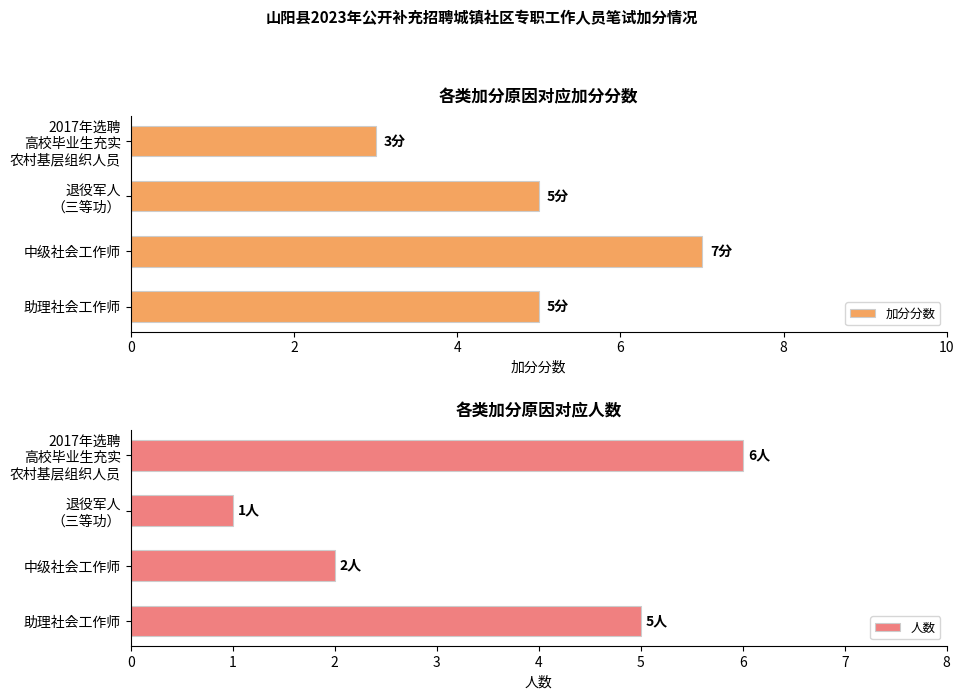

The value of 加分分数 at 中级社会工作师 is 7. True or false?

True